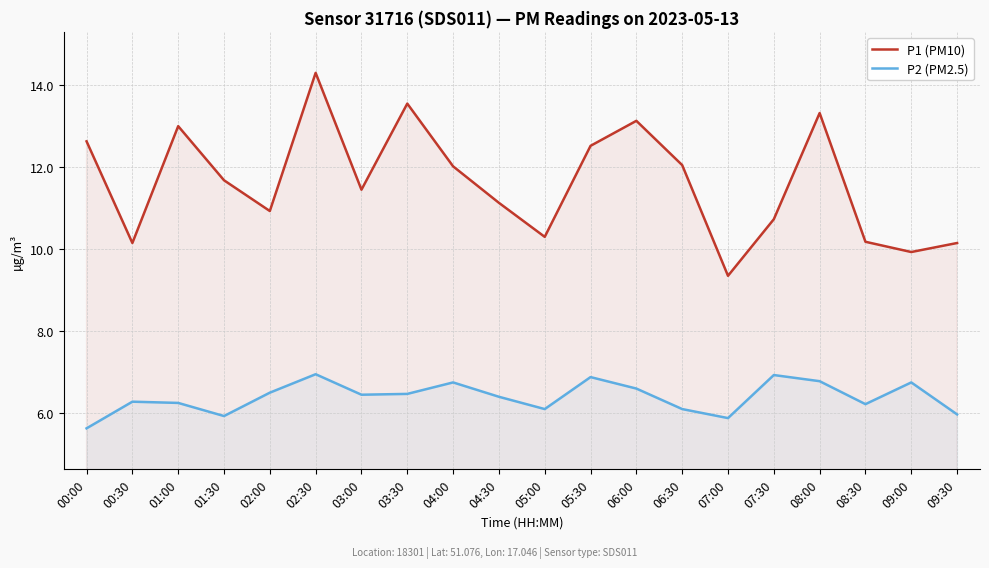

At how many categories does at least one series exceed 7?

20